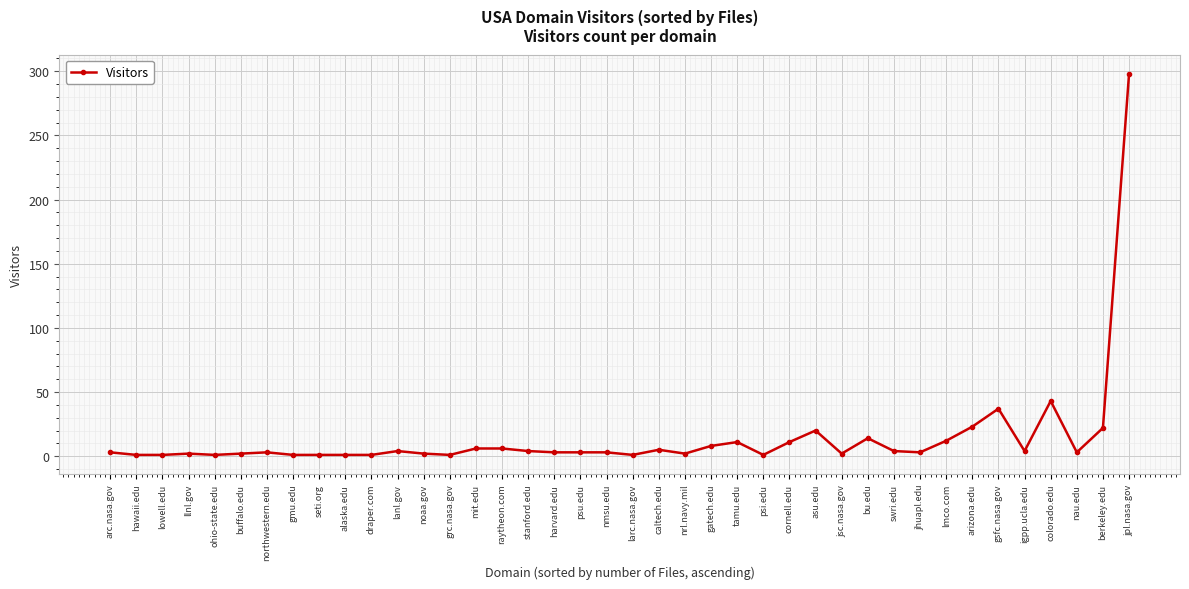

Which has a higher value, asu.edu or grc.nasa.gov?

asu.edu